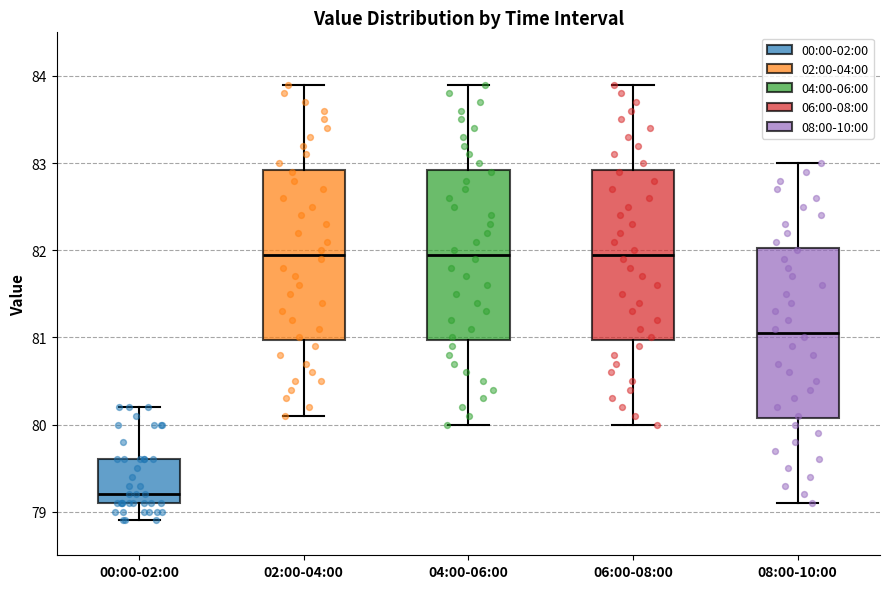

Where does the median line of the box for 04:00-06:00 sit on the y-axis? The values are not printed on the chart, so give them approximately, as read against the axis.

82.0